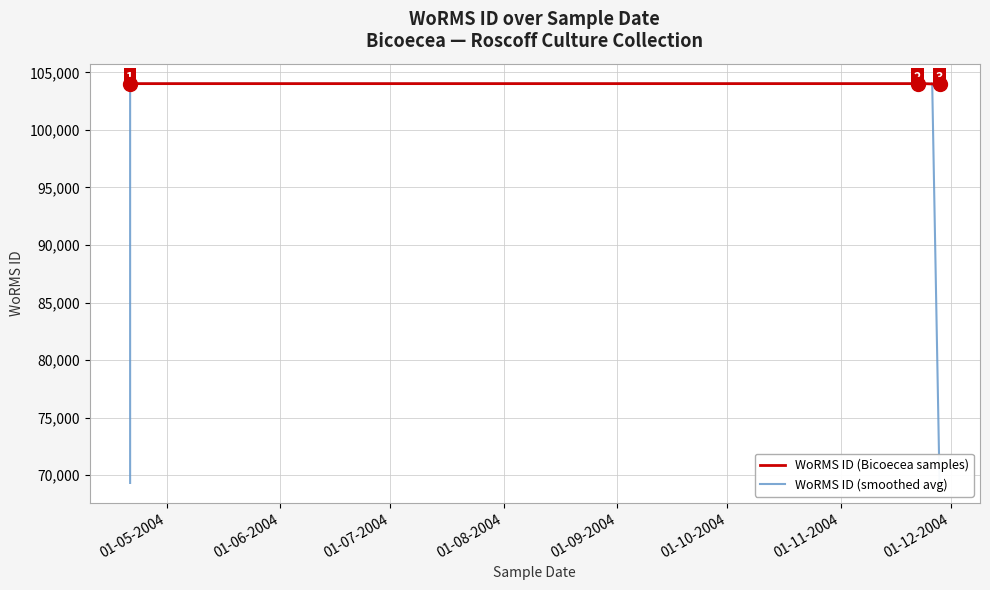

What is the maximum value for WoRMS ID (Bicoecea samples)?

104016.0